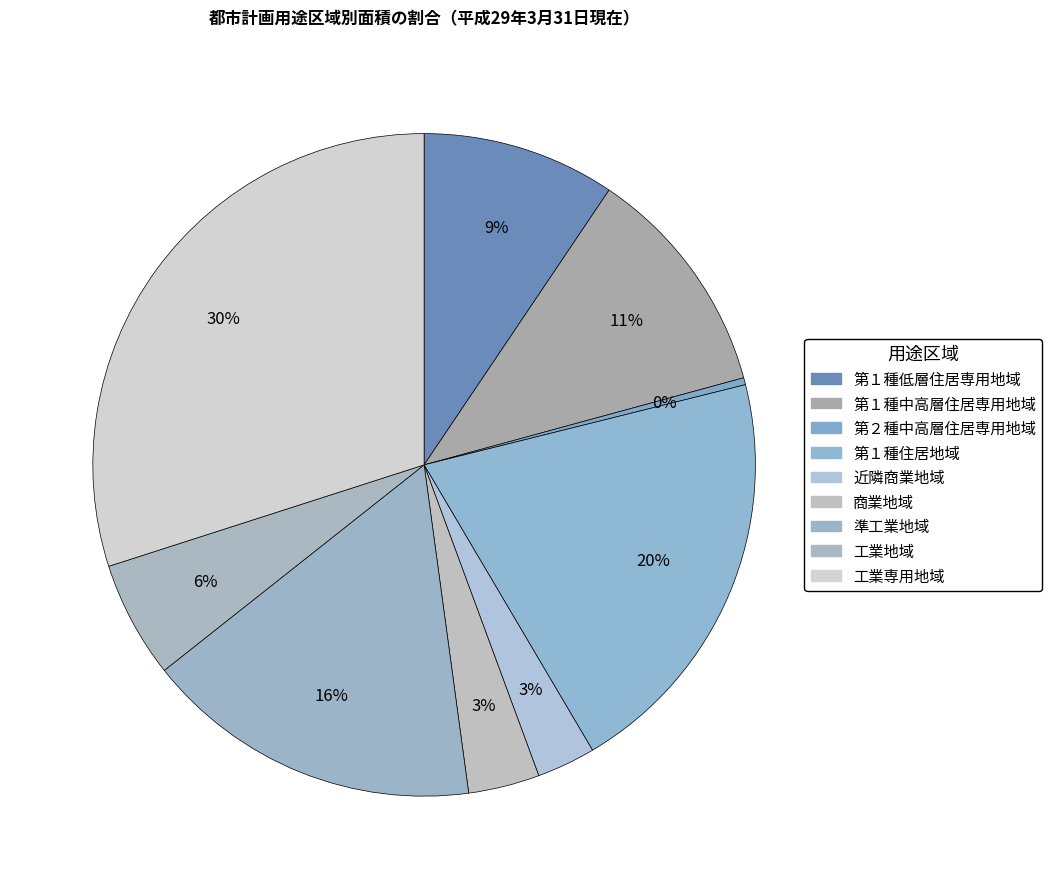

How many segments does this pie chart have?

9